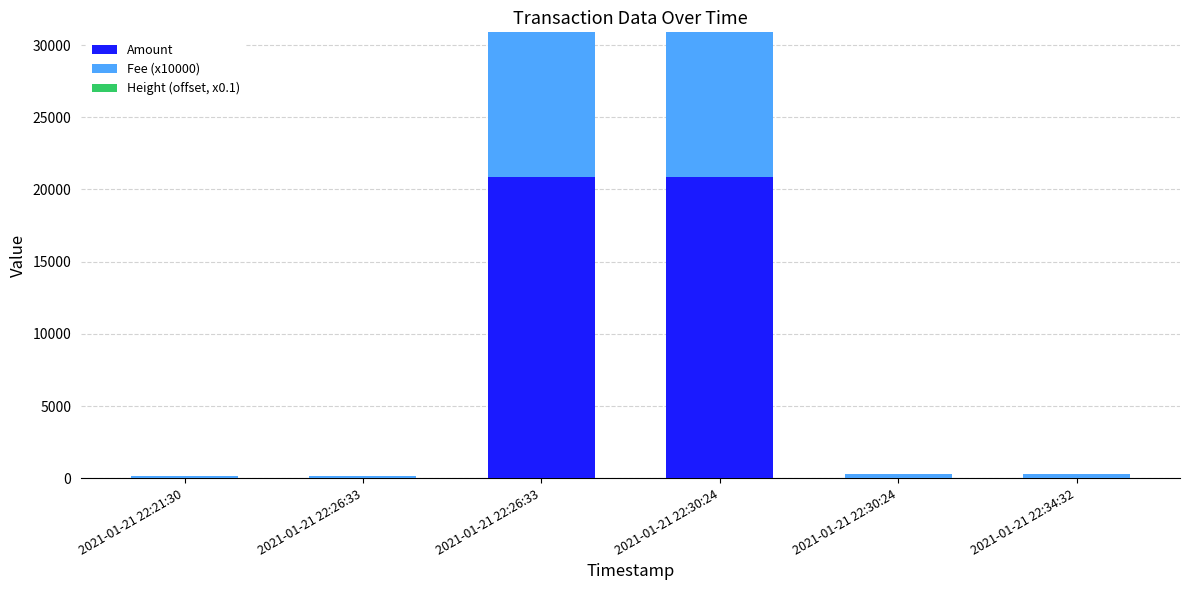

What is the sum of all Amount values?

41754.4